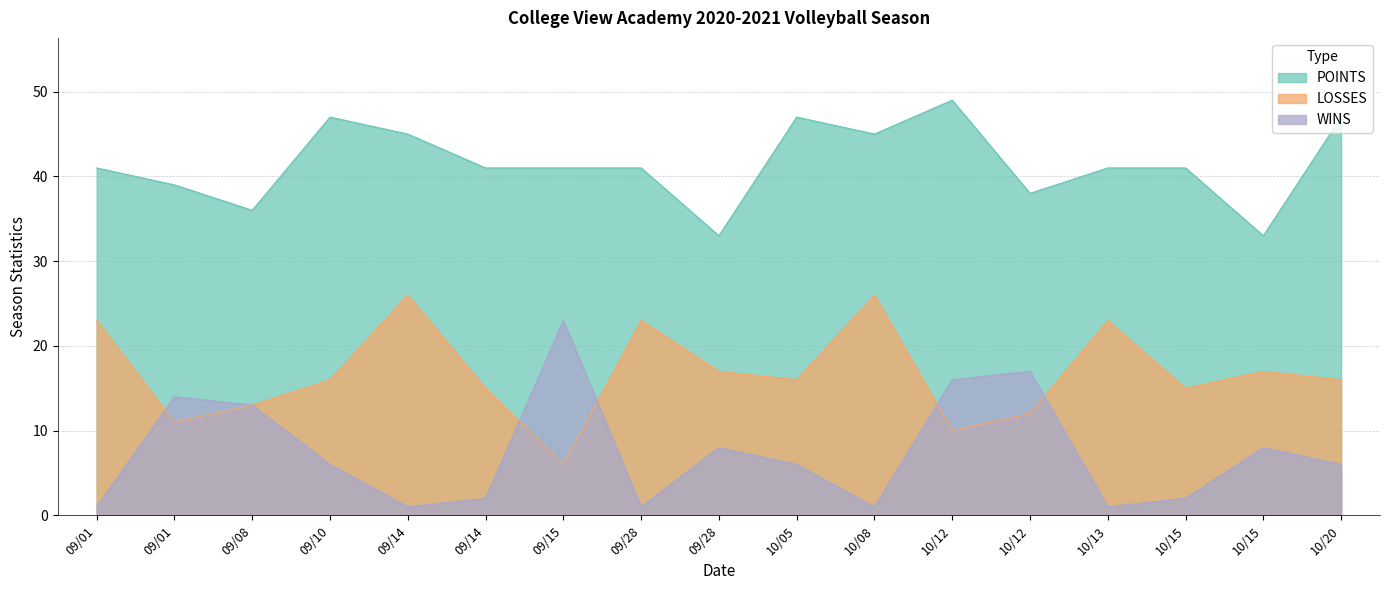

What is the spread (max minus min) of values at 09/01?

40